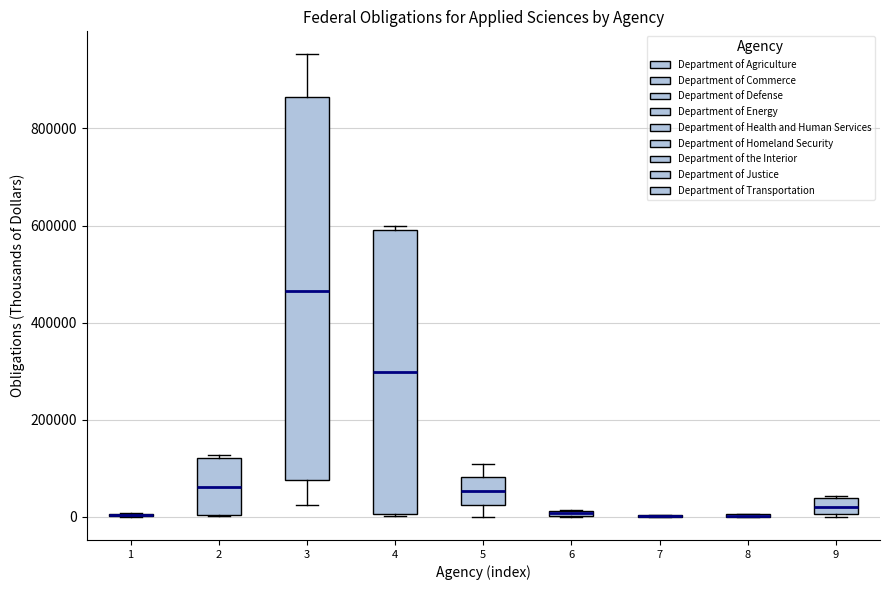

Comparing the boxes themselves (not the whiskers), which one is the tallest?

3